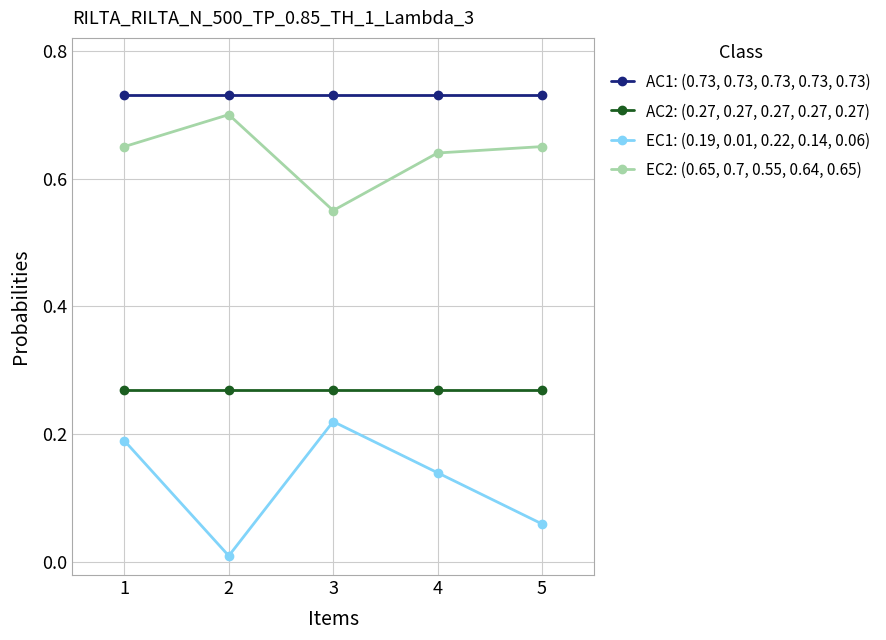

The value of EC1: (0.19, 0.01, 0.22, 0.14, 0.06) at 3 is 0.1. True or false?

False